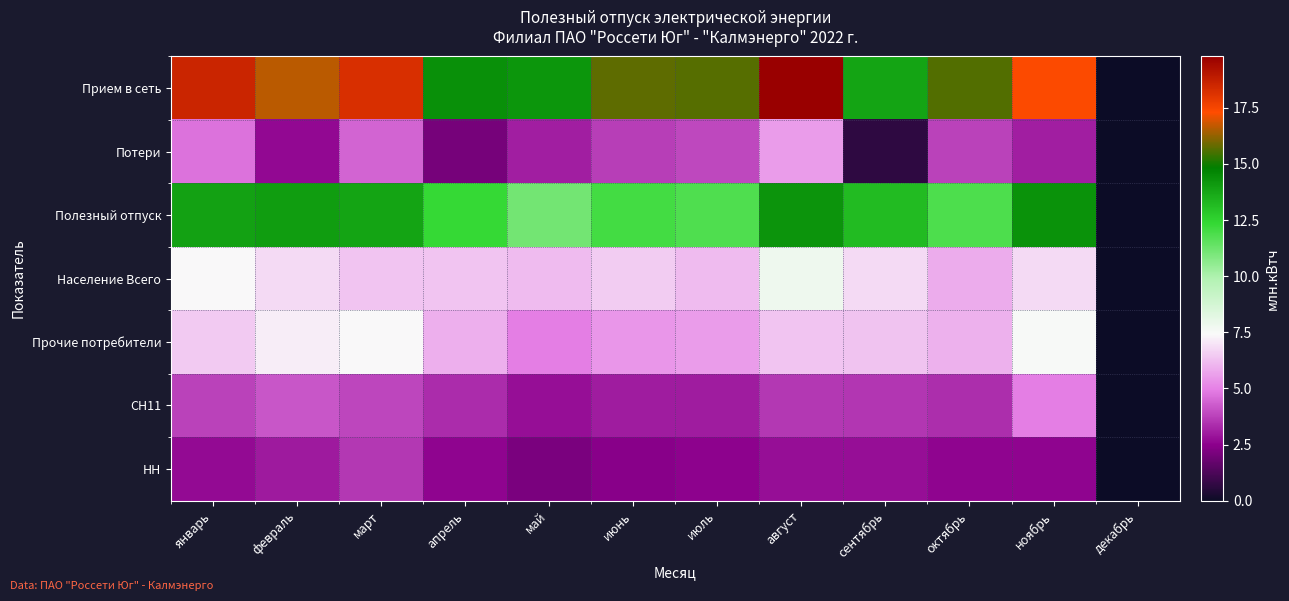

Count the number of data series in this chart.

7